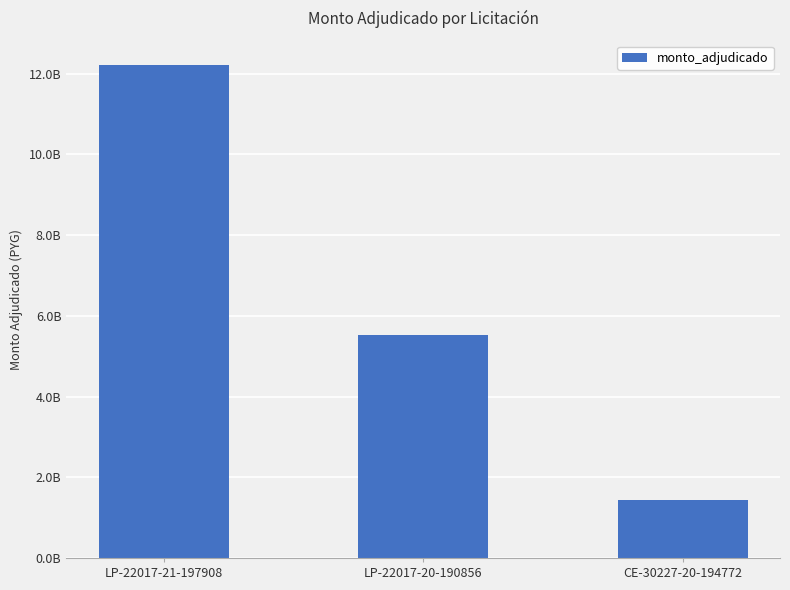

What is the sum of the values at LP-22017-21-197908 and CE-30227-20-194772?

13645392621